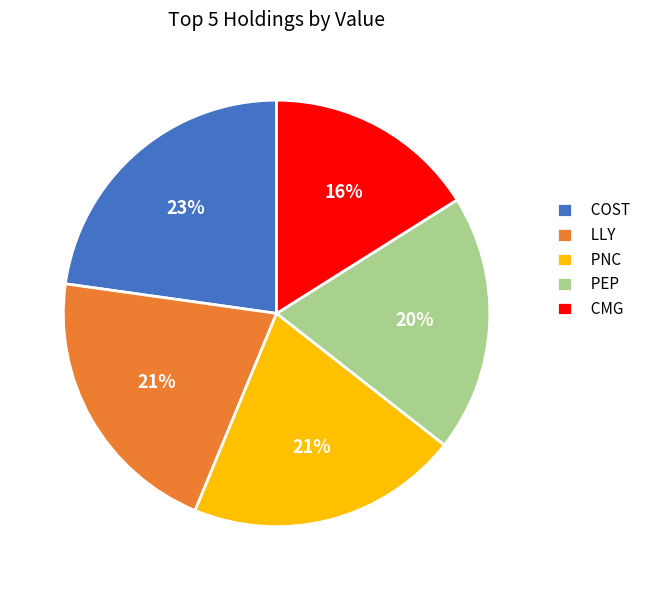

Combined, do PNC and COST account for over 50%?

No